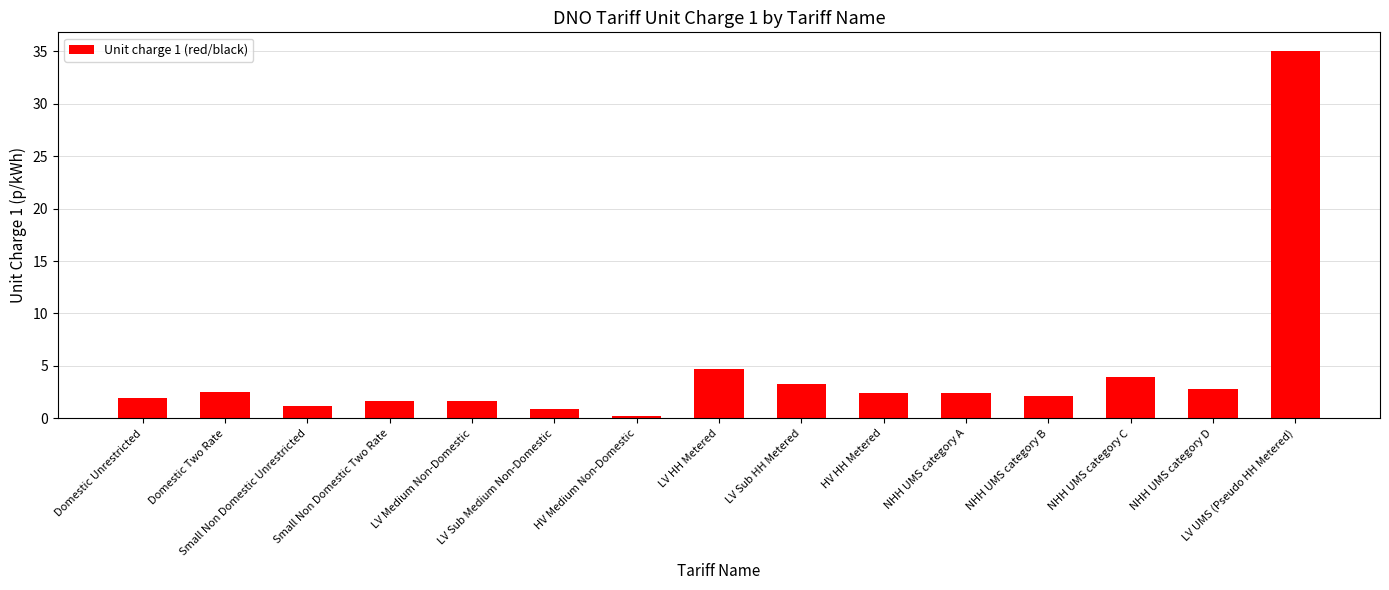

What is the label of the 15th bar from the right?

Domestic Unrestricted